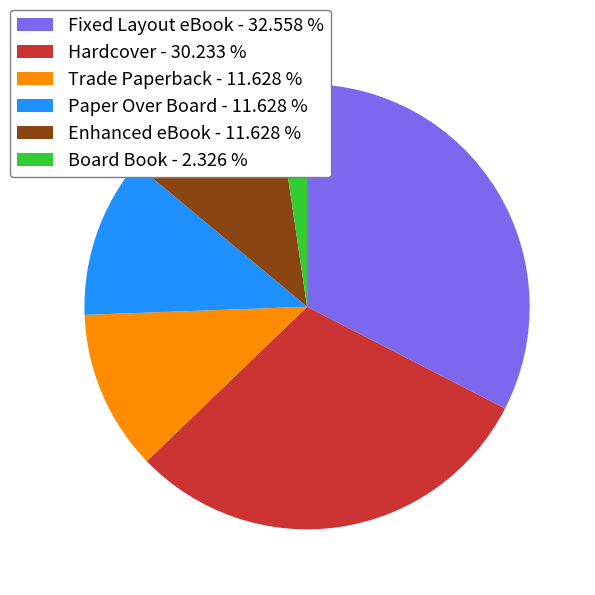

Does Hardcover represent more than half of the total?

No